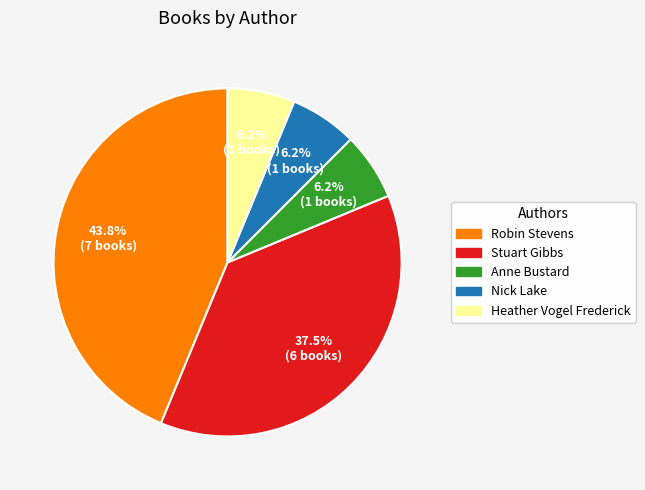

Does any single category account for the majority?

No